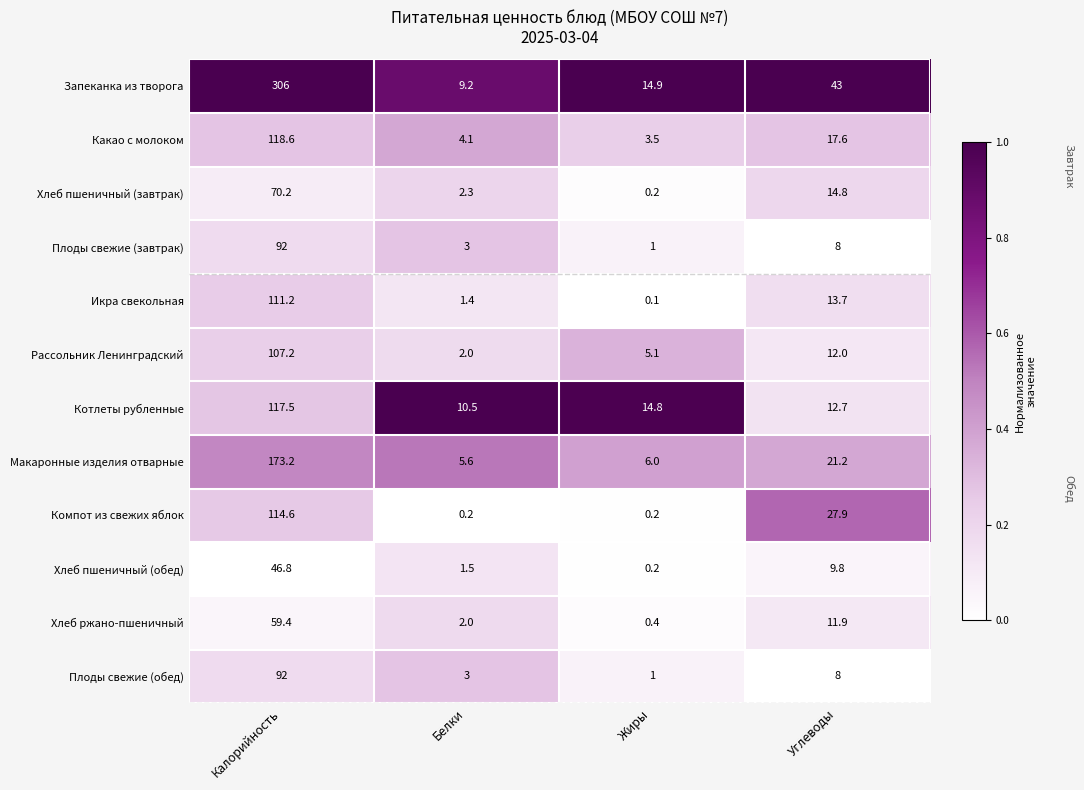

What is the sum of all Плоды свежие (обед) values?

104.0